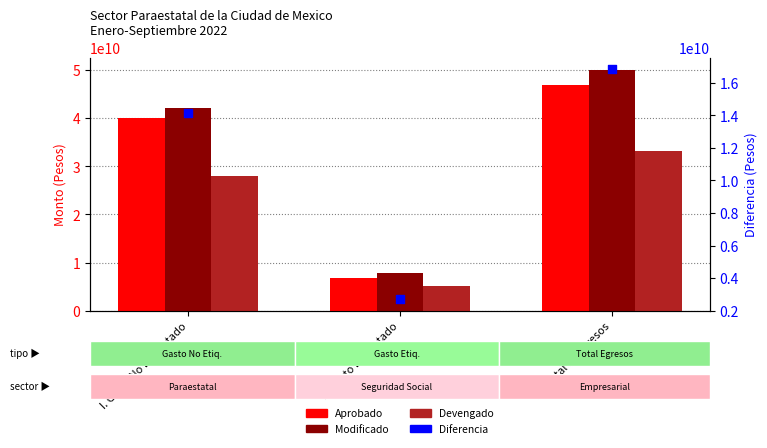

Is the value of Aprobado at I. Gasto No Etiquetado greater than the value of Diferencia at II. Gasto Etiquetado?

Yes